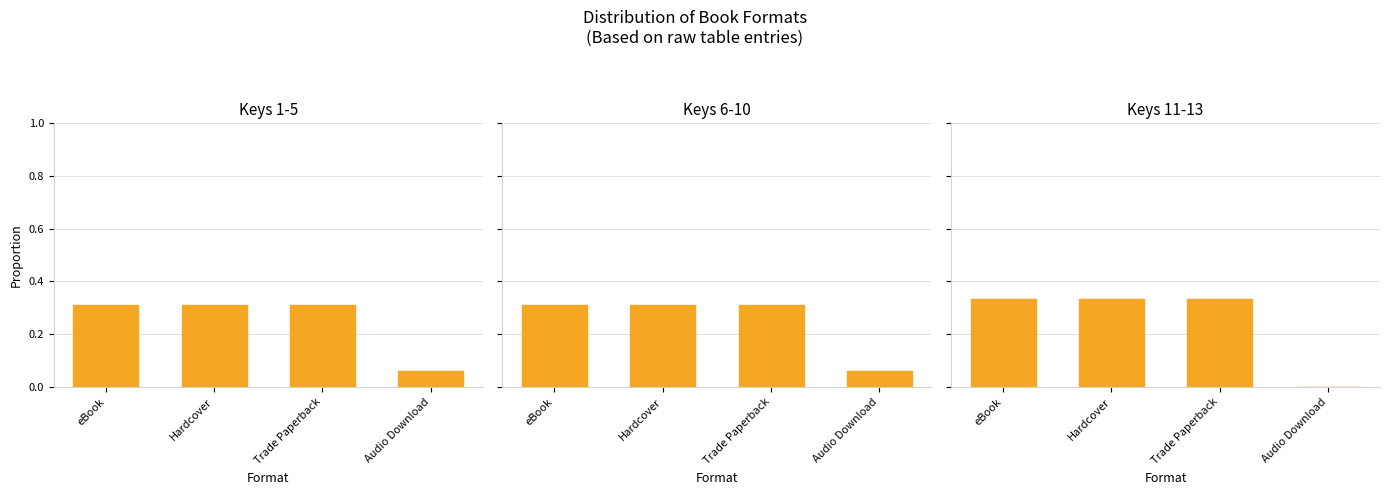

Reading left to right, transcribe all the data shown in this chart.

Keys 1-5: eBook=0.3	Hardcover=0.3	Trade Paperback=0.3	Audio Download=0.1
Keys 6-10: eBook=0.3	Hardcover=0.3	Trade Paperback=0.3	Audio Download=0.1
Keys 11-13: eBook=0.3	Hardcover=0.3	Trade Paperback=0.3	Audio Download=0.0